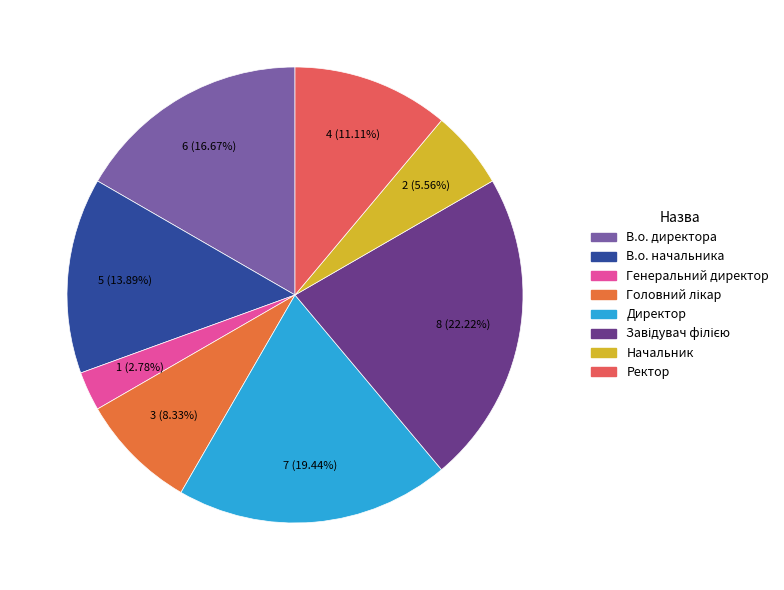

To the nearest percent, what is the combined percentage of Генеральний директор and Ректор?

14%